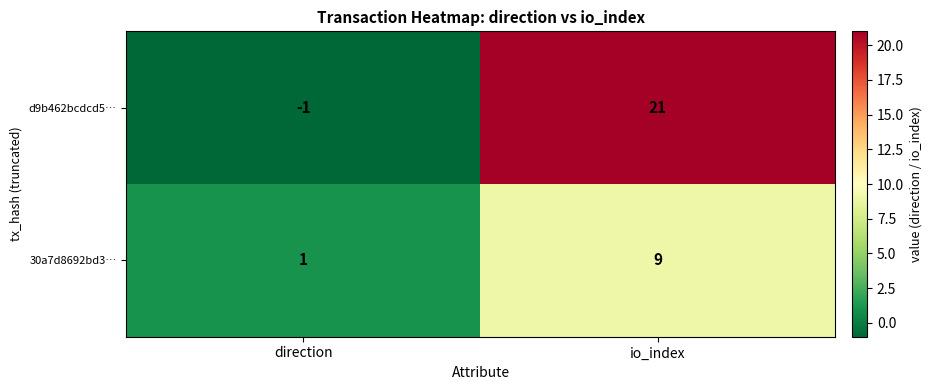

At which category is the sum across all series the highest?

io_index